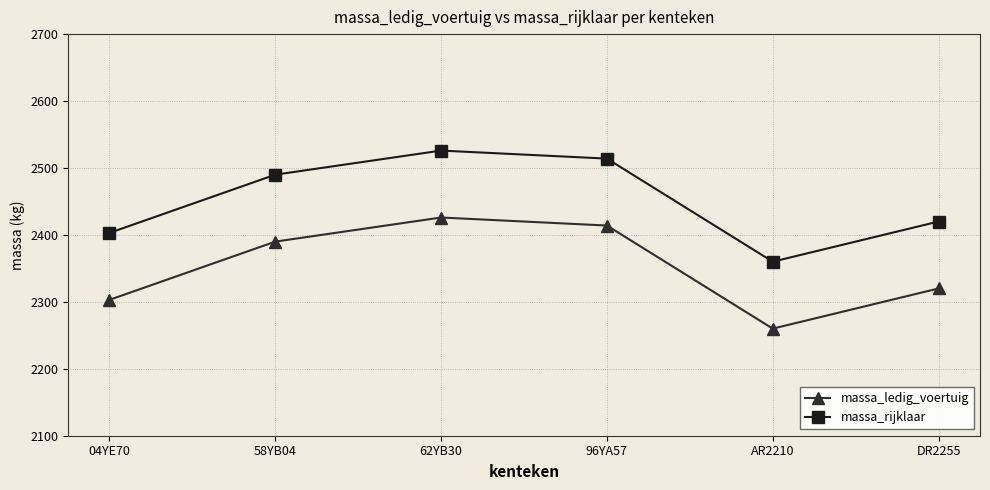

At which label is massa_ledig_voertuig closest to 2343?

DR2255